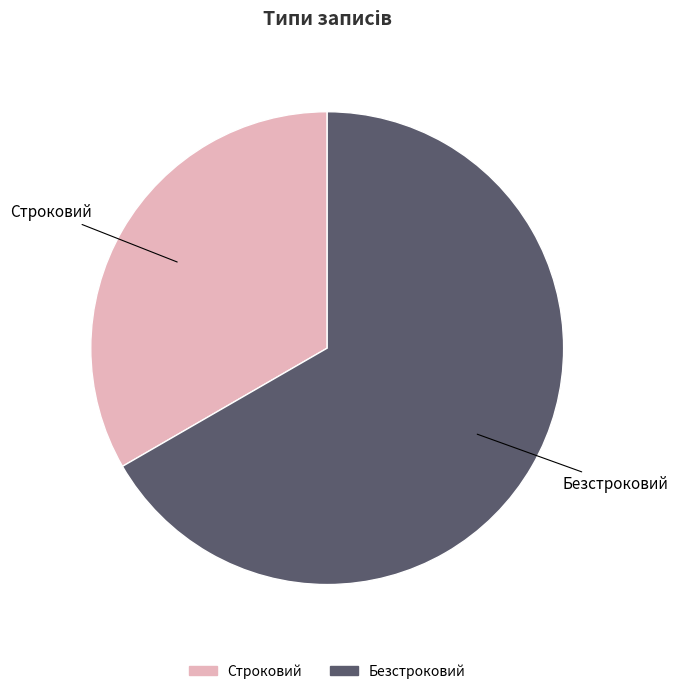

Does Строковий represent more than half of the total?

No